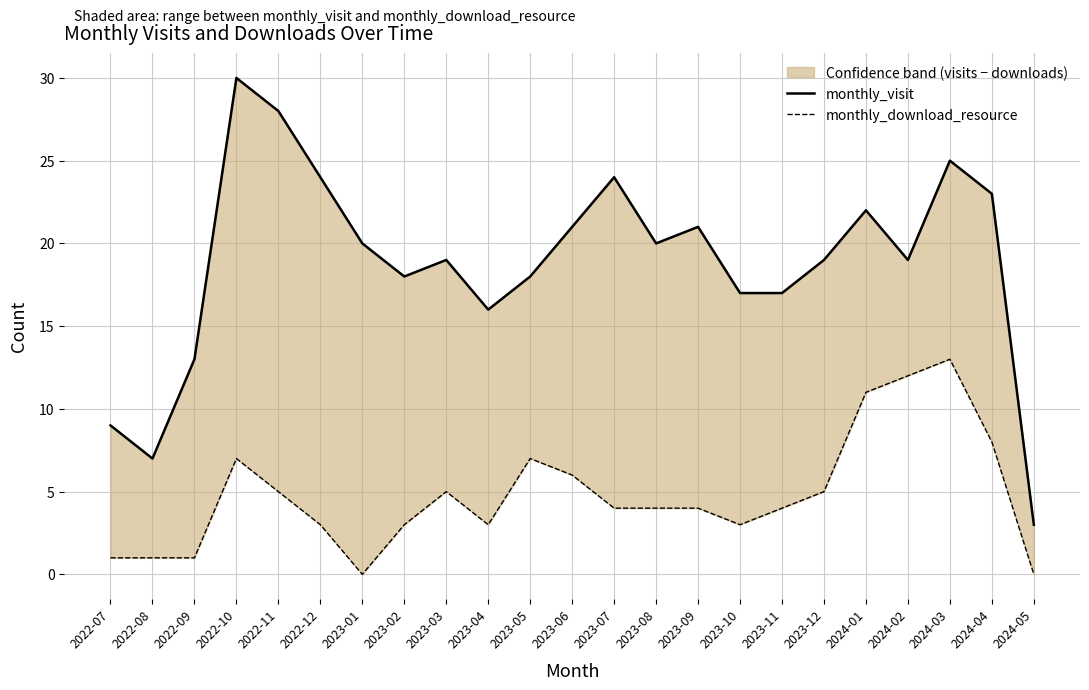

How many categories are shown in the chart?

23